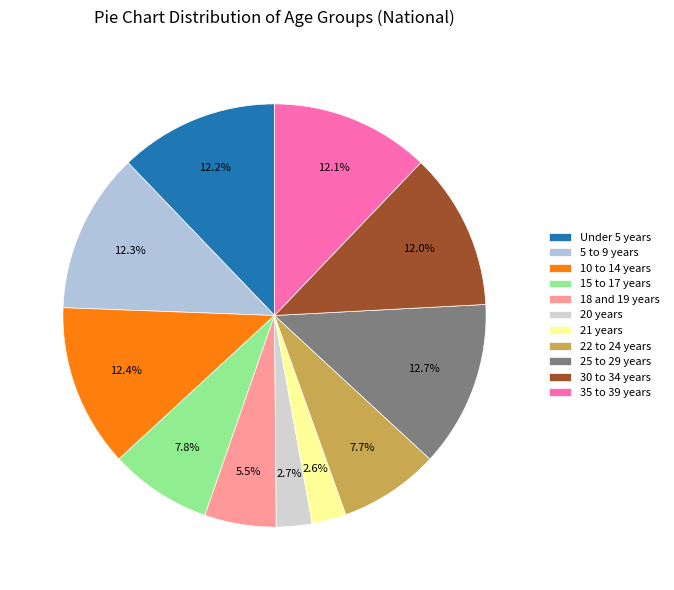

What is the ratio of the value at 35 to 39 years to the value at 22 to 24 years?

1.6